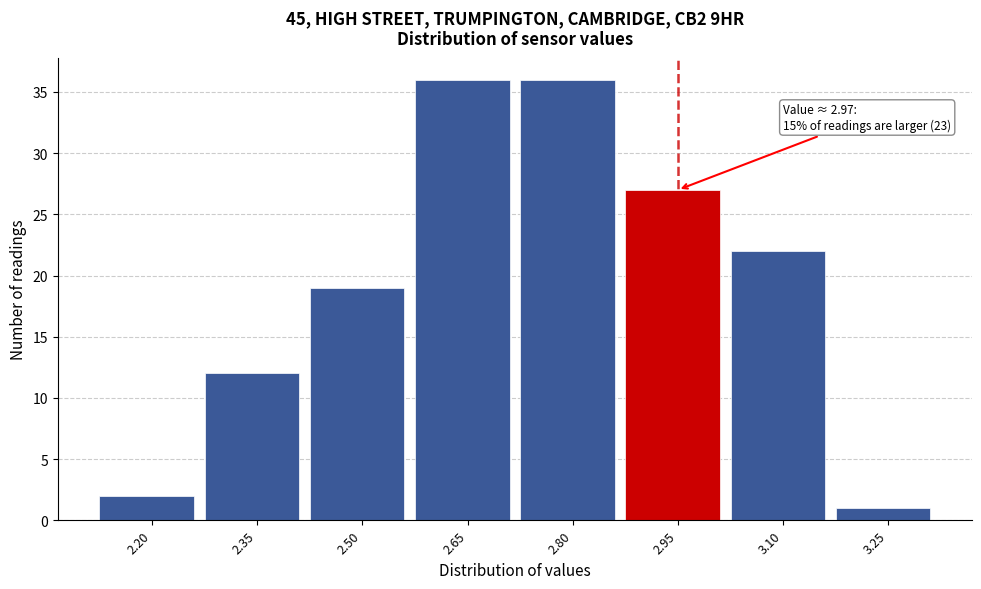

Reading right to left, extract all data points from this chart.

3.25=1	3.10=22	2.95=27	2.80=36	2.65=36	2.50=19	2.35=12	2.20=2